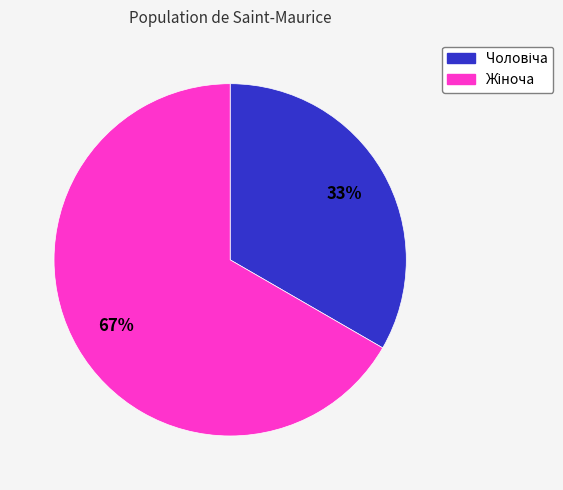

To the nearest percent, what is the average slice percentage?

50%